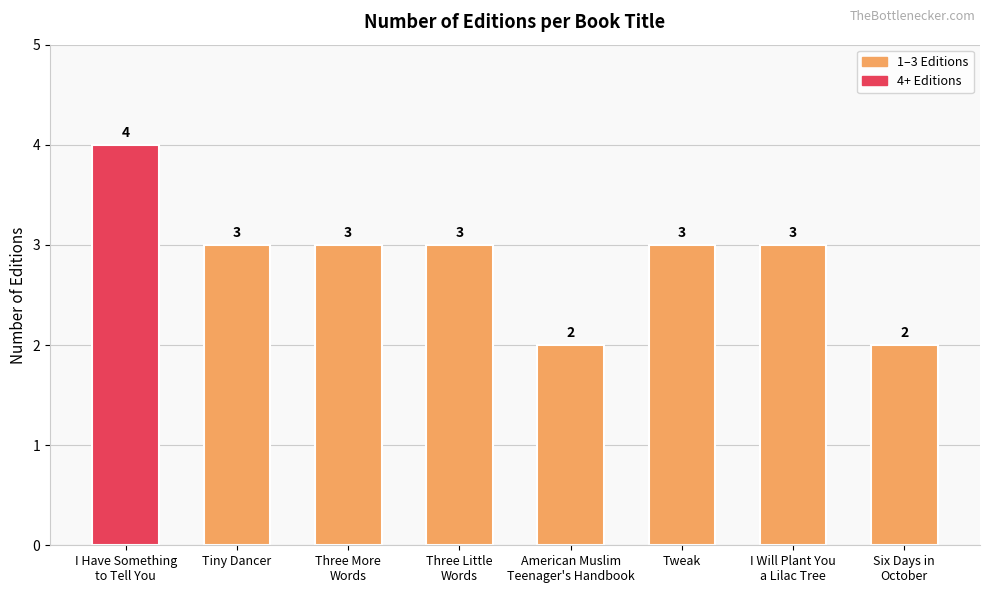

What is the average value?

3